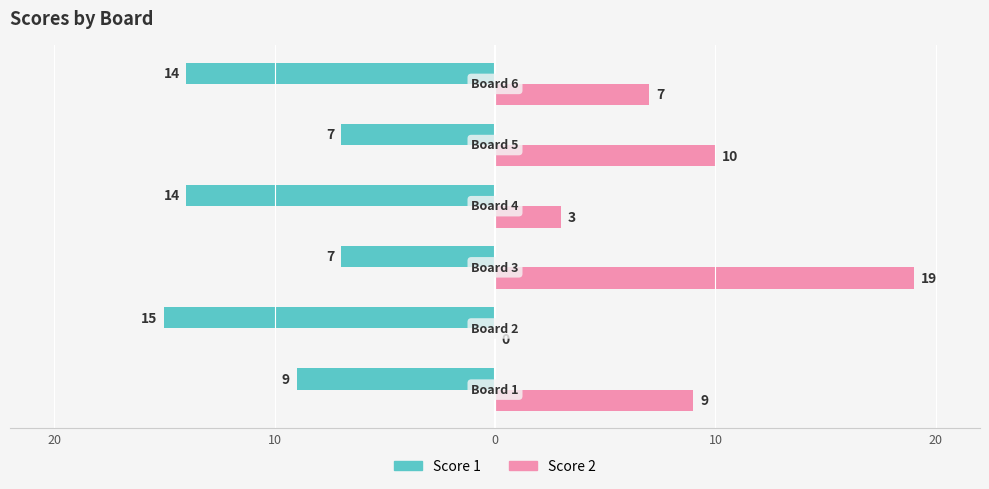

Does the chart contain stacked bars?

No